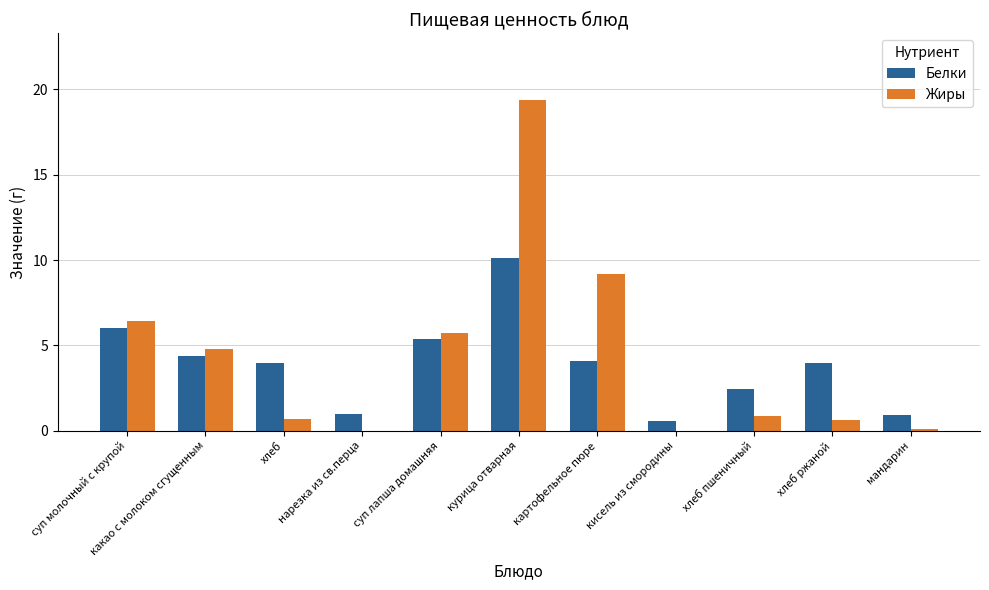

The Жиры series shows 0.7 at хлеб ржаной. True or false?

True